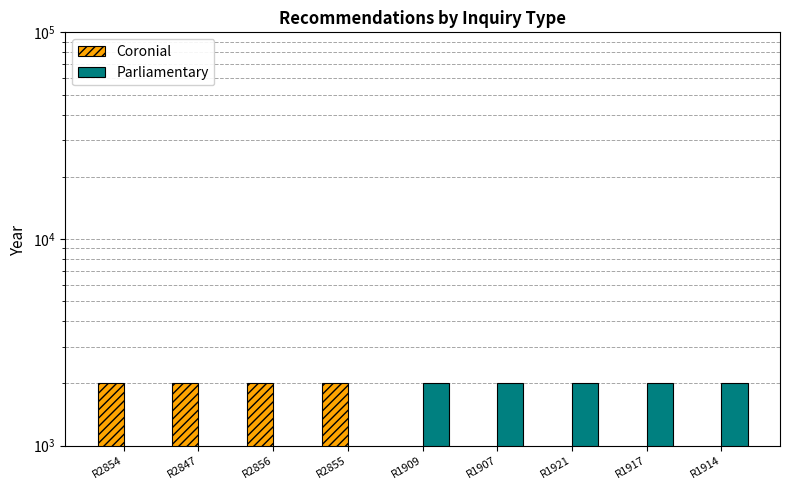

List the series in order of their peak value, lowest first.

Coronial, Parliamentary